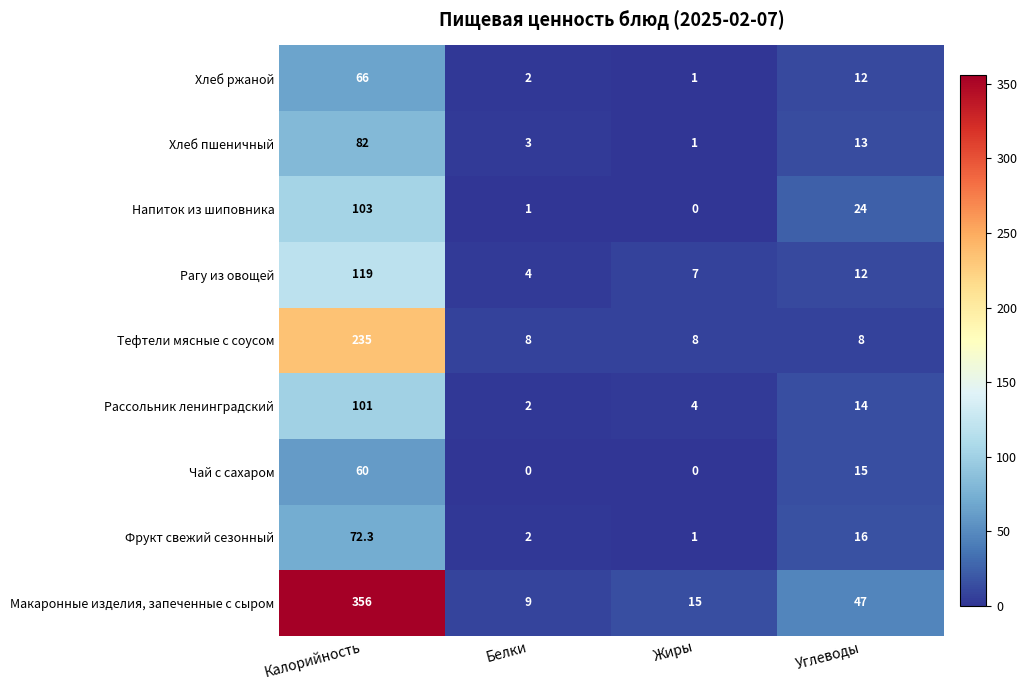

What is the difference between the maximum and minimum values in the Тефтели мясные с соусом series?

227.0